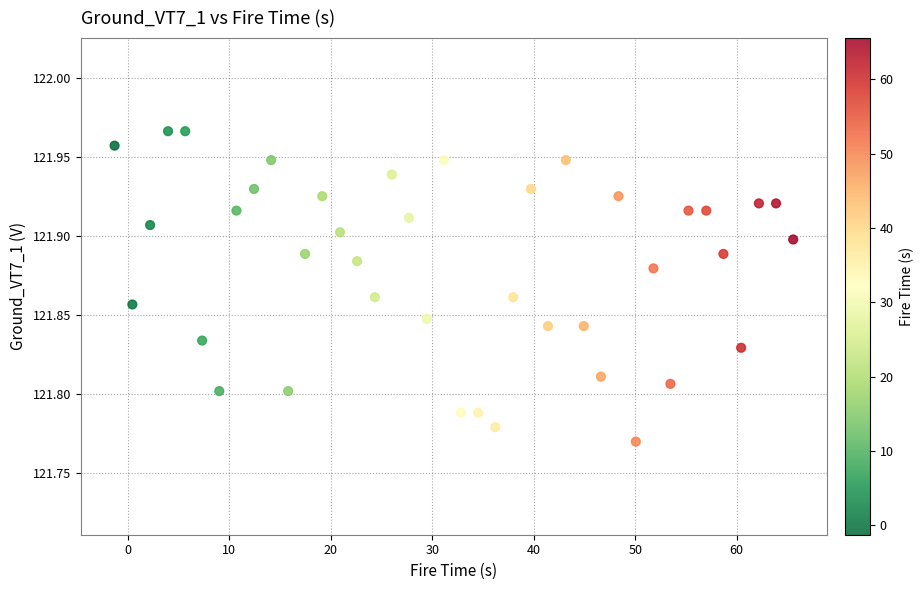

What is the range of X values (max minus min)?

66.8